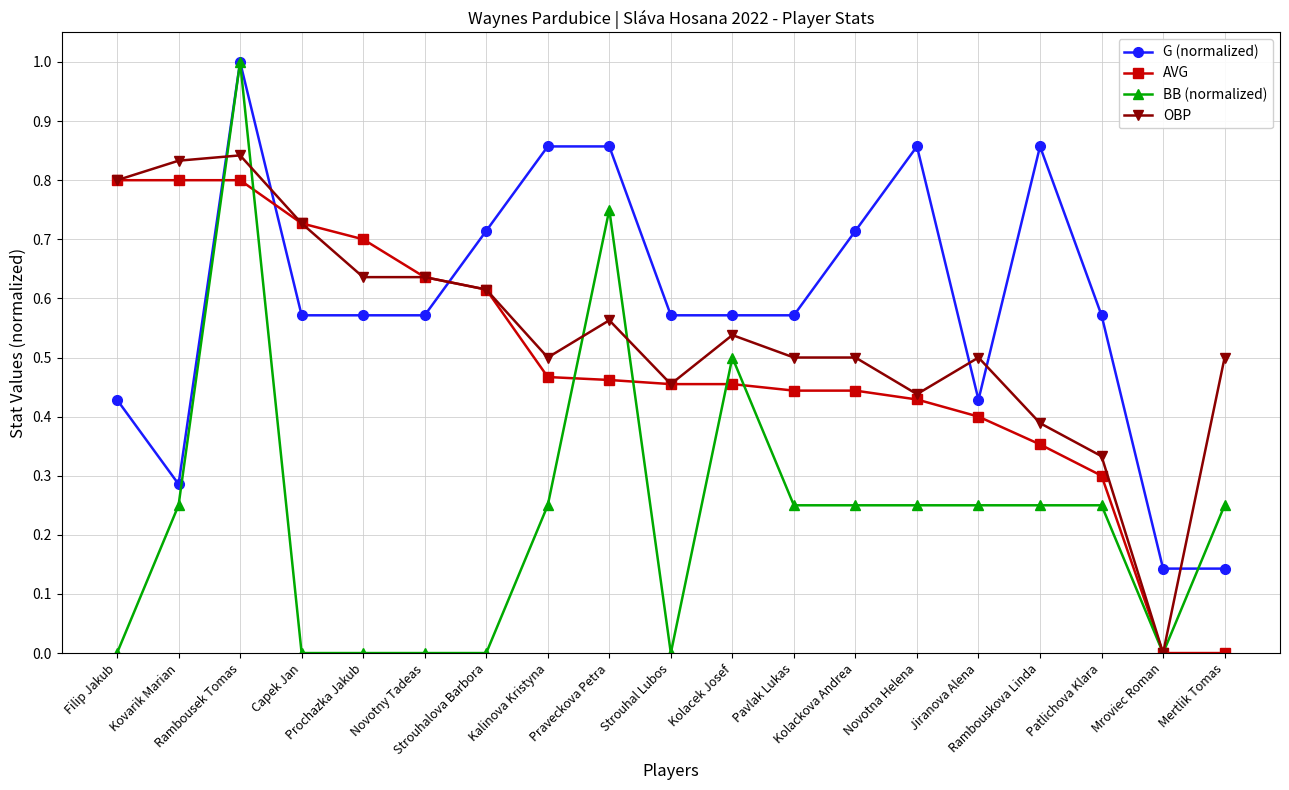

At which label does OBP reach its minimum?

Mroviec Roman